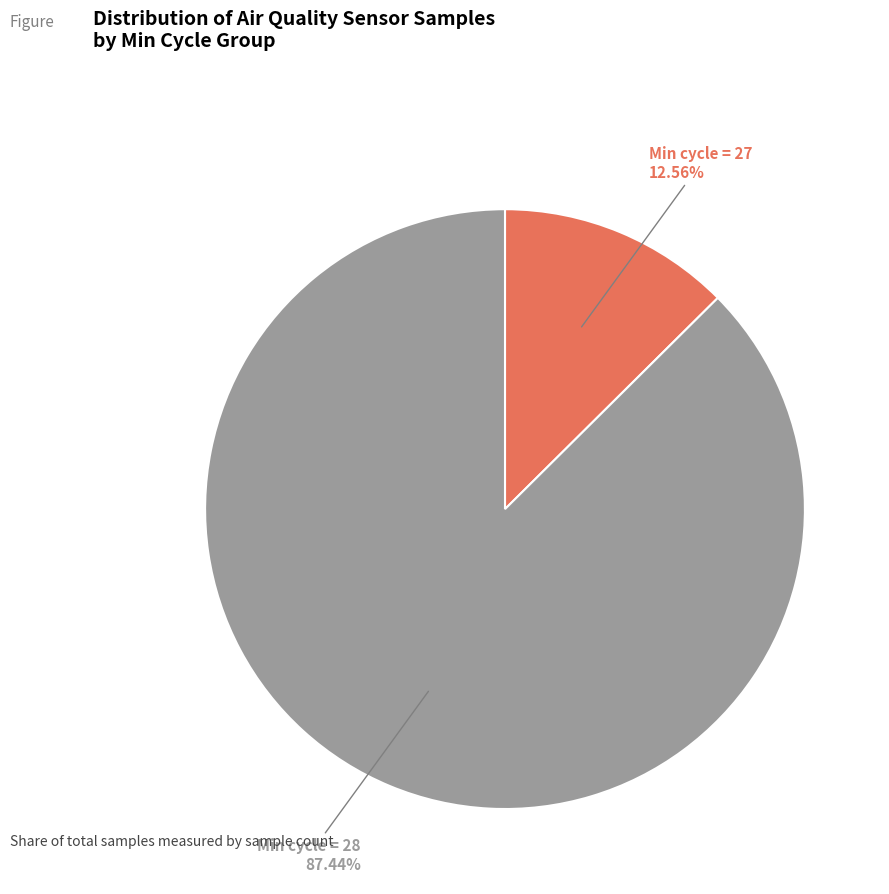

Is there a majority slice in this chart?

Yes